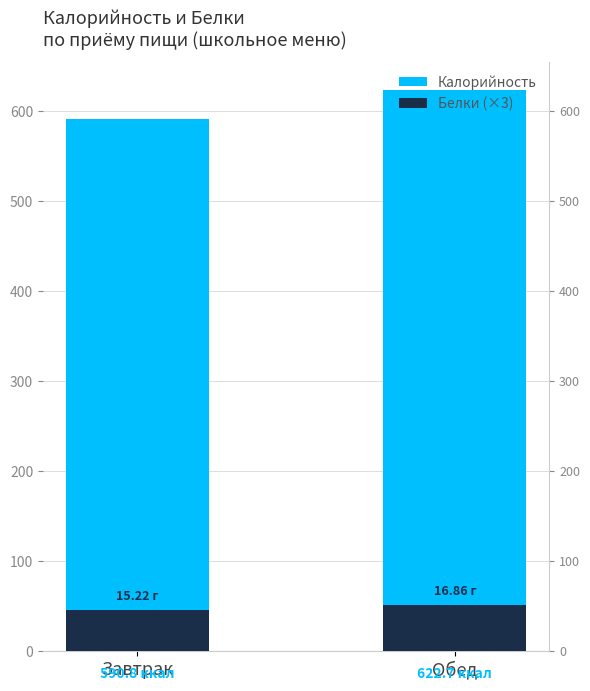

How many values in the Калорийность series are below 622?

1